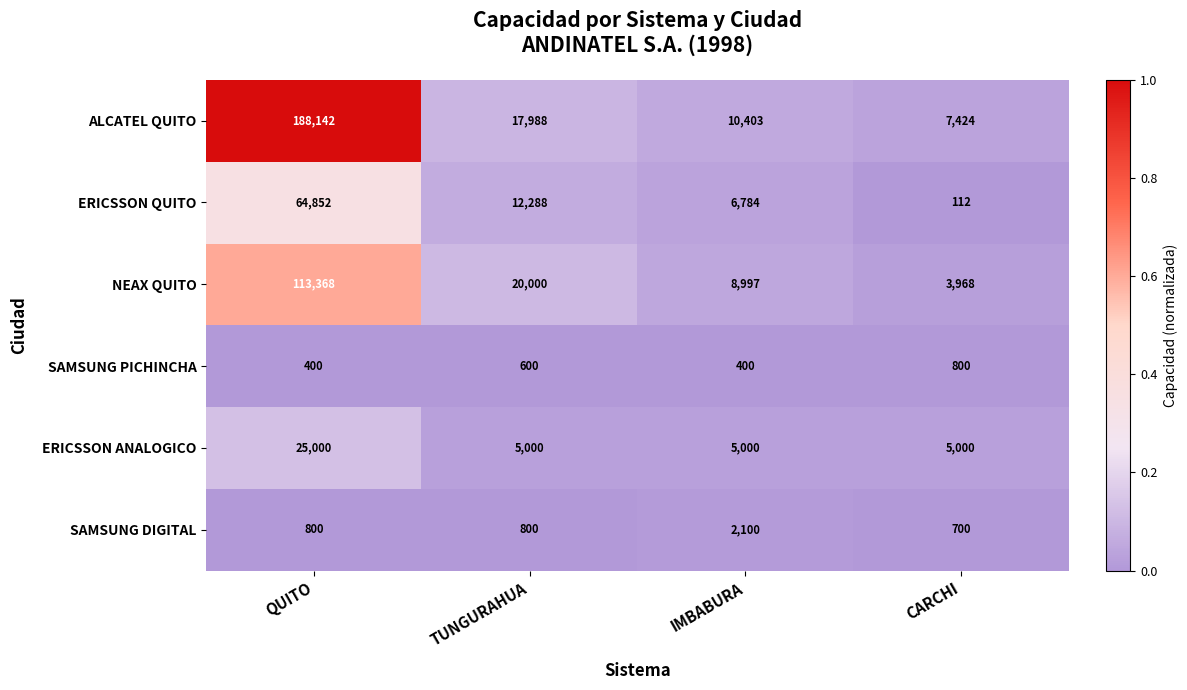

Between QUITO and IMBABURA, which series saw the biggest shift?

ALCATEL QUITO